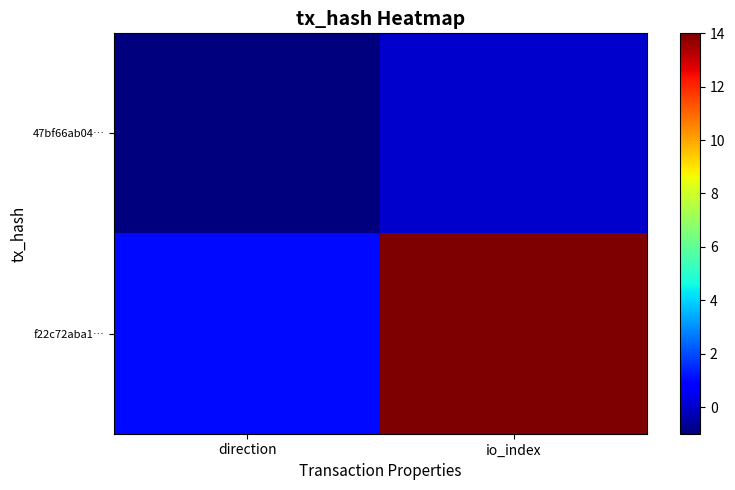

Between io_index and direction, which is larger?

io_index